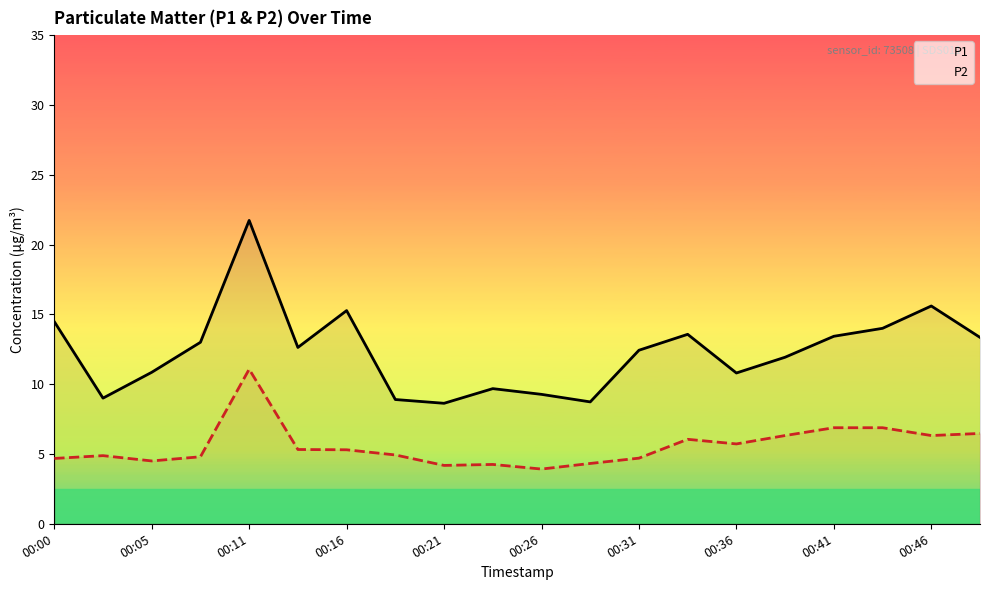

True or false: P1 and P2 cross at least once.

False